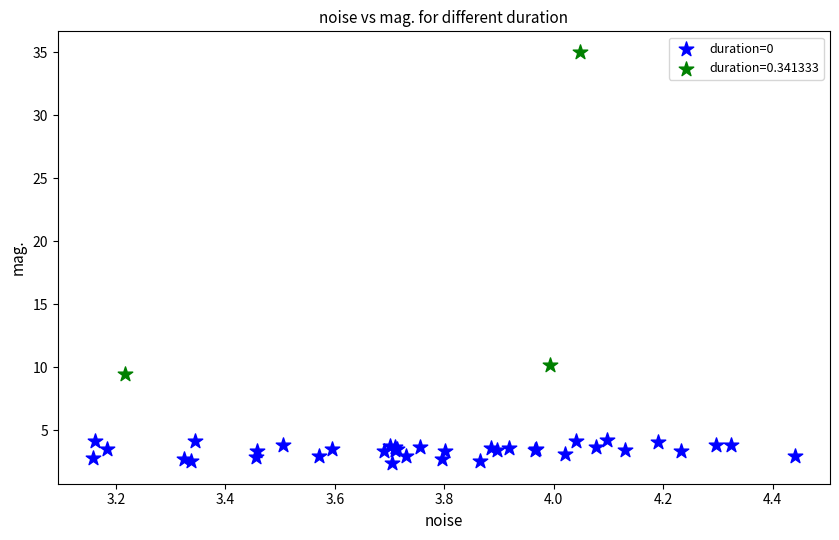

Which series reaches the maximum Y coordinate?

duration=0.341333